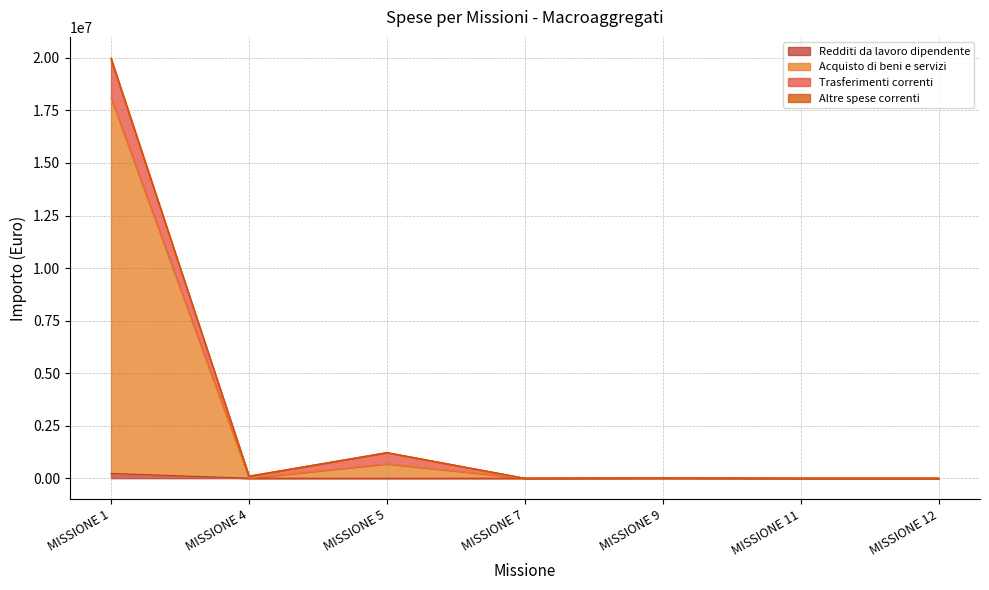

True or false: Acquisto di beni e servizi has a value of -11171364.0 at MISSIONE 4.

False